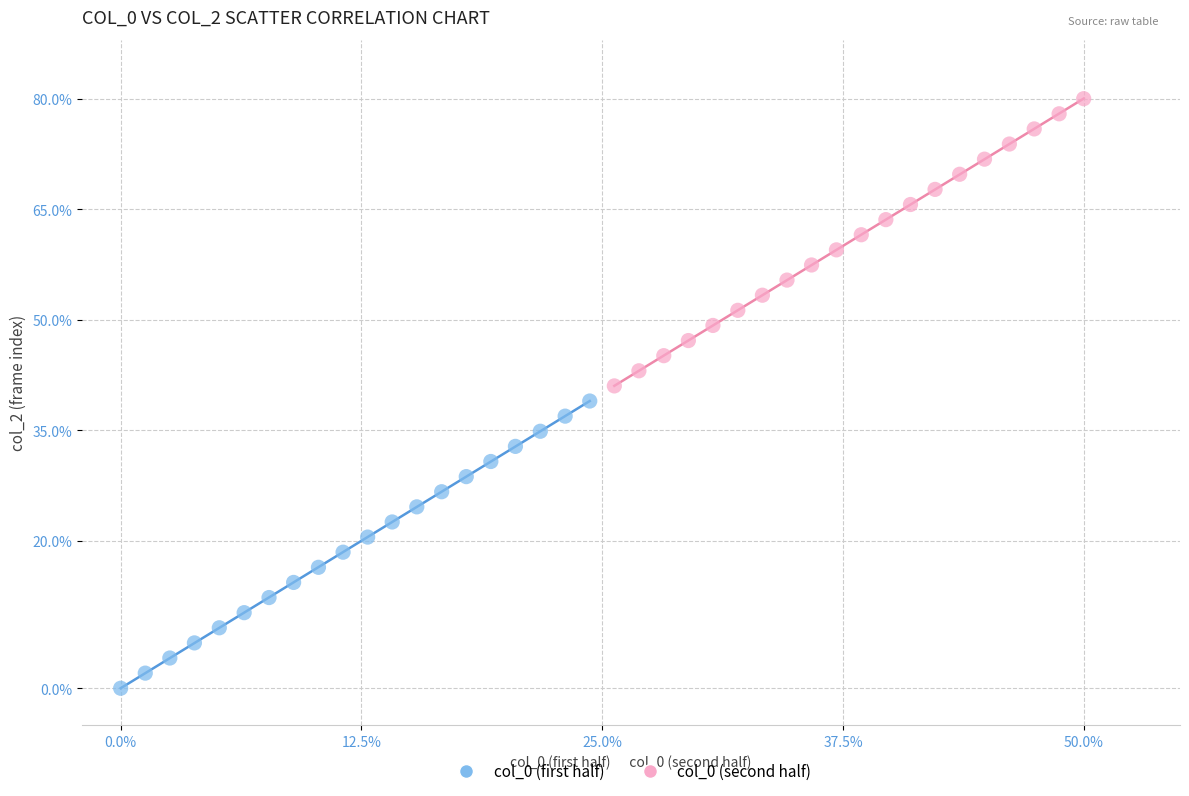

Which series contains the highest Y value?

col_0 (second half)